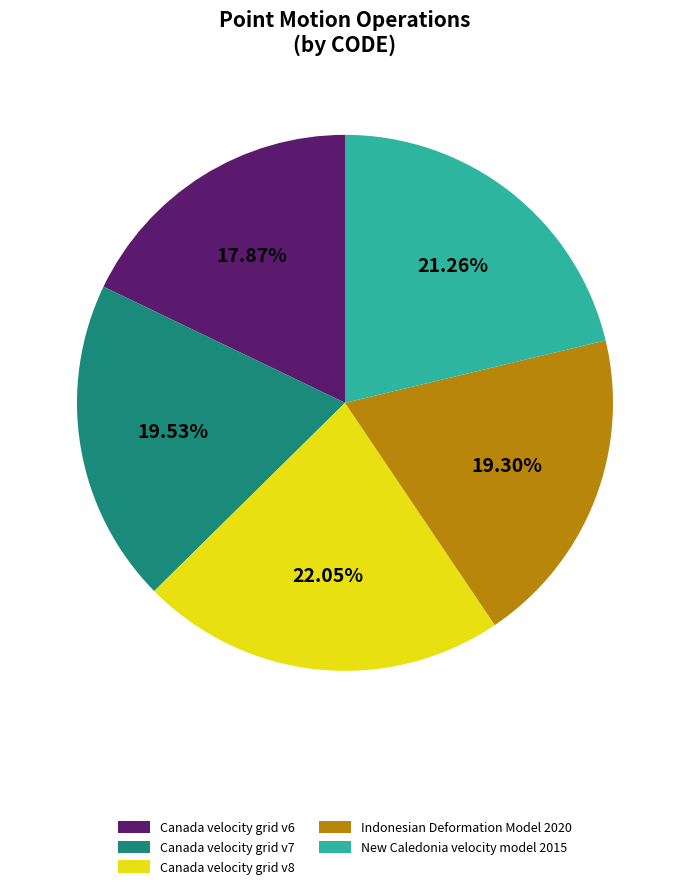

What percentage is the New Caledonia velocity model 2015 slice, to the nearest percent?

21%